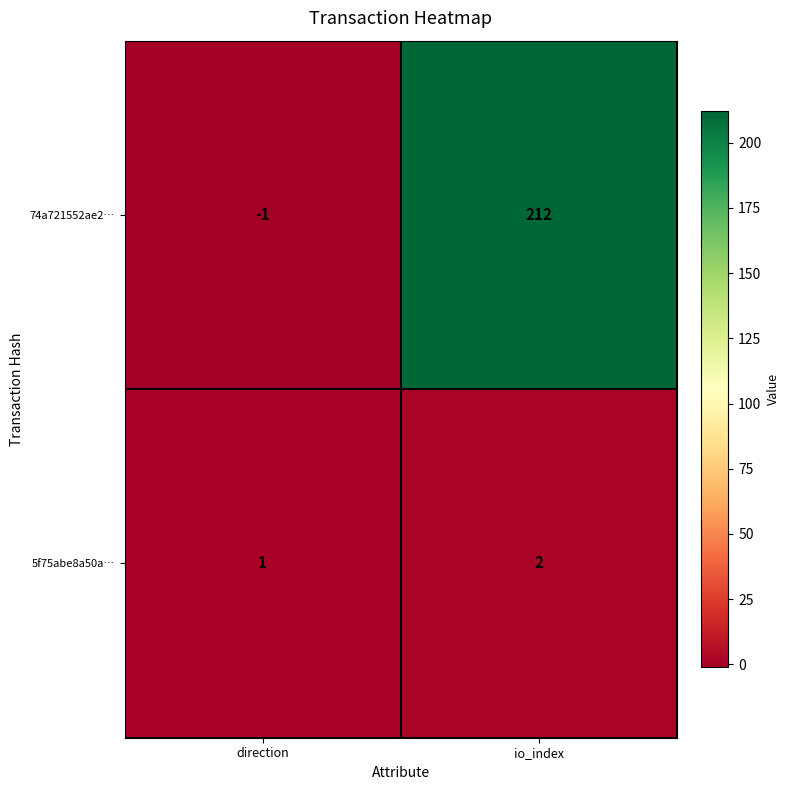

What is the average value of the 74a721552ae2… series?

106